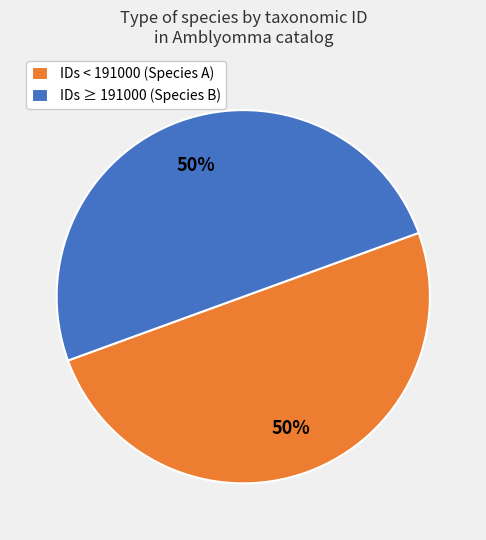

To the nearest percent, what portion does IDs < 191000 (Species A) represent?

50%